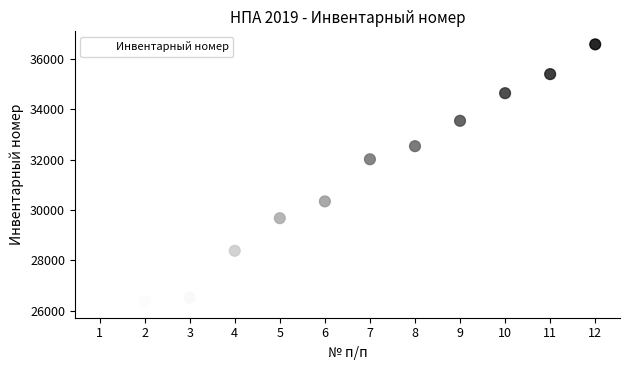

What is the average X value?

6